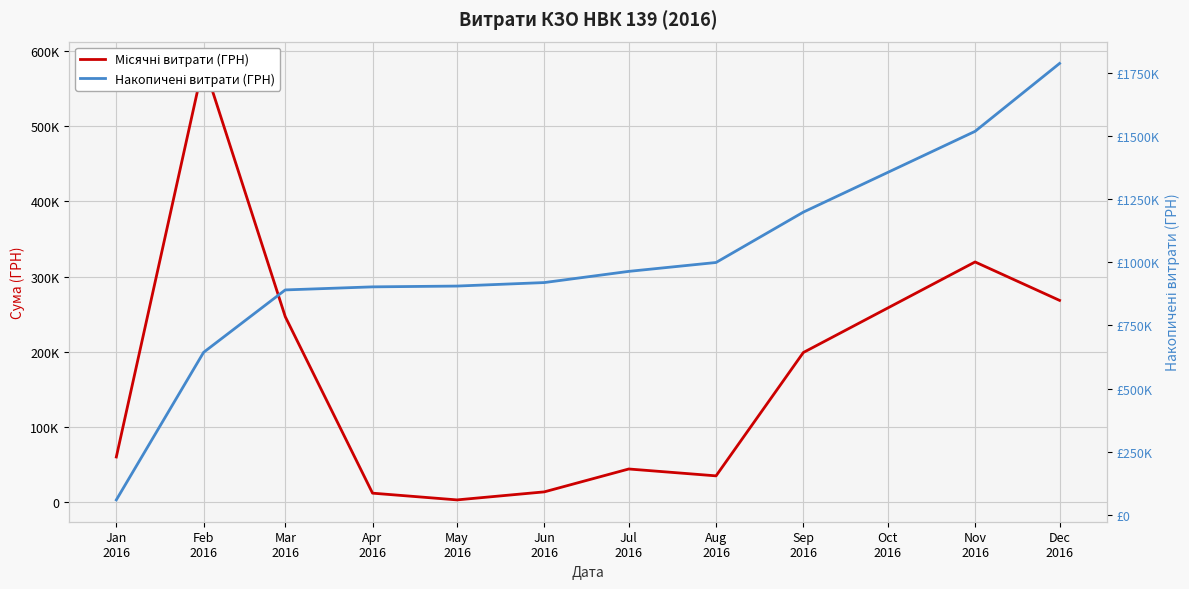

What is the maximum value for Місячні витрати (ГРН)?

583556.1